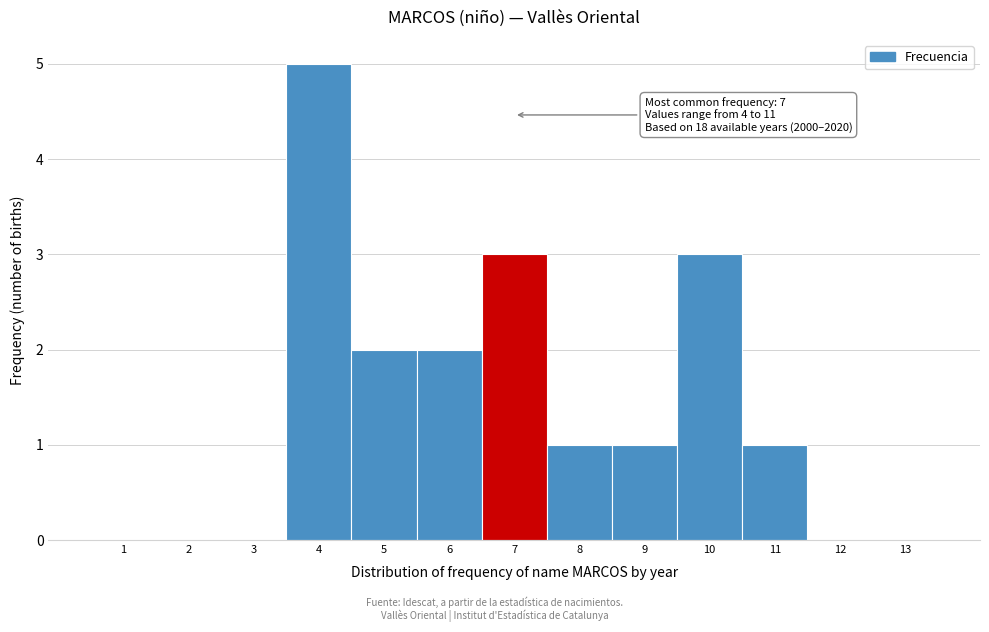

Over which range of the x-axis is the bar tallest?

3.5 to 4.5